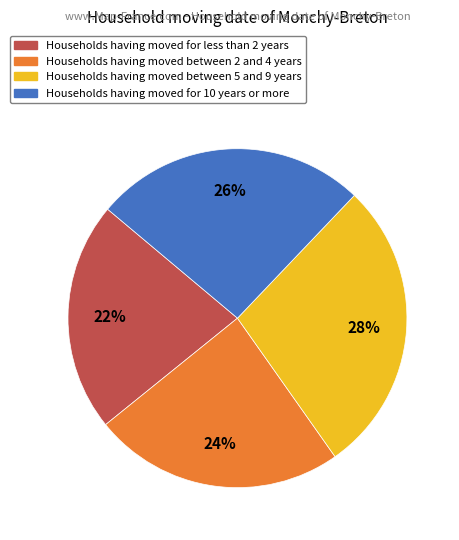

Is there a majority slice in this chart?

No